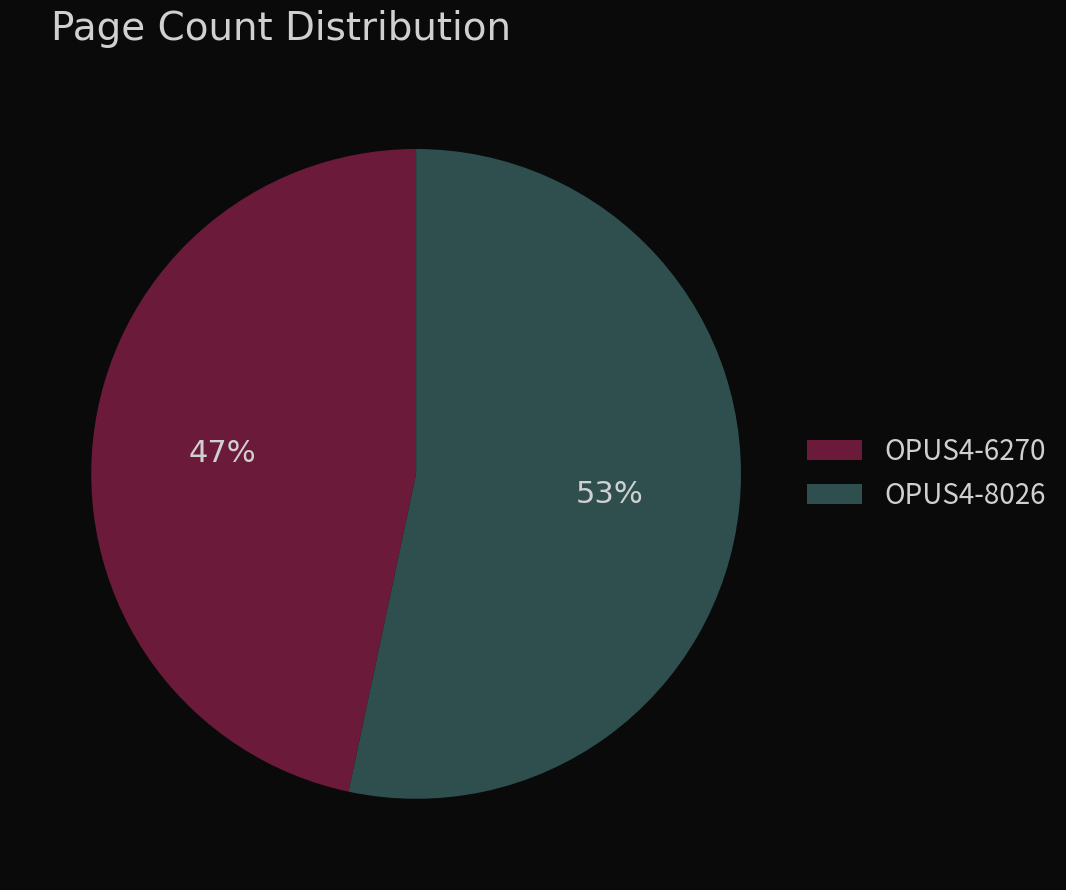

Is the sum of OPUS4-6270 and OPUS4-8026 greater than half?

Yes